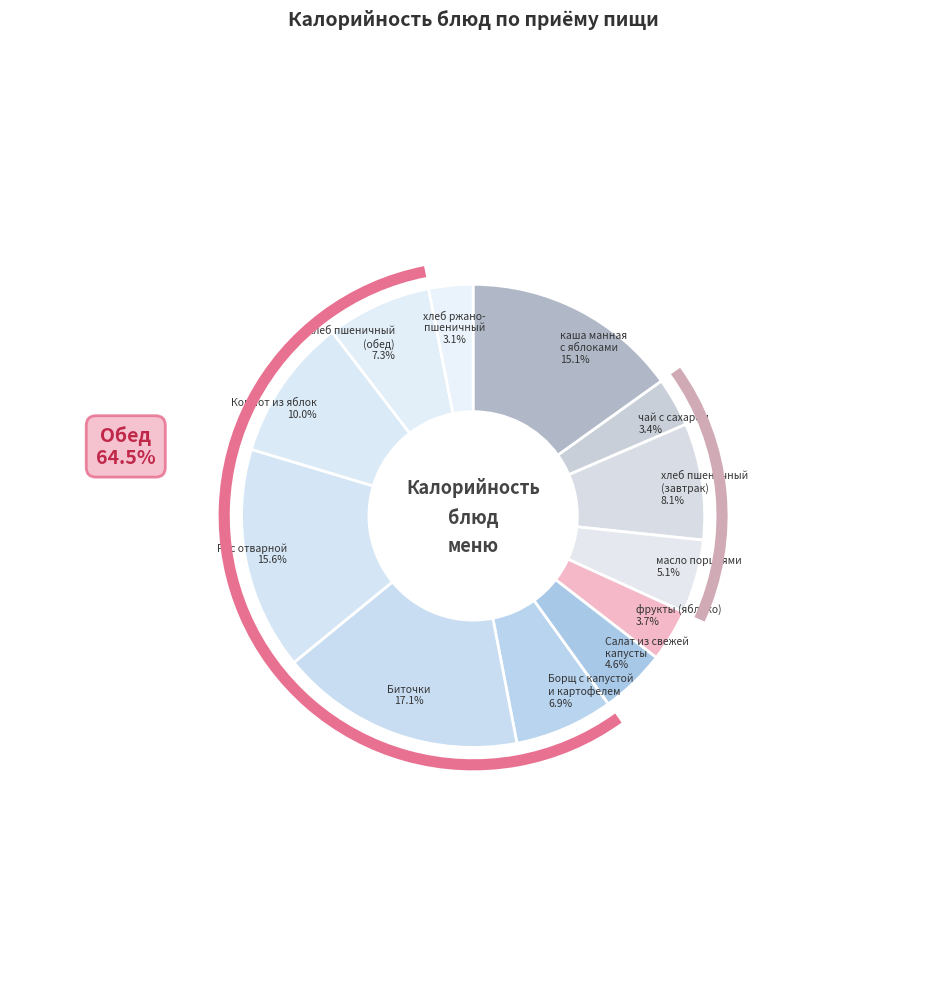

To the nearest percent, what is the average slice percentage?

8%